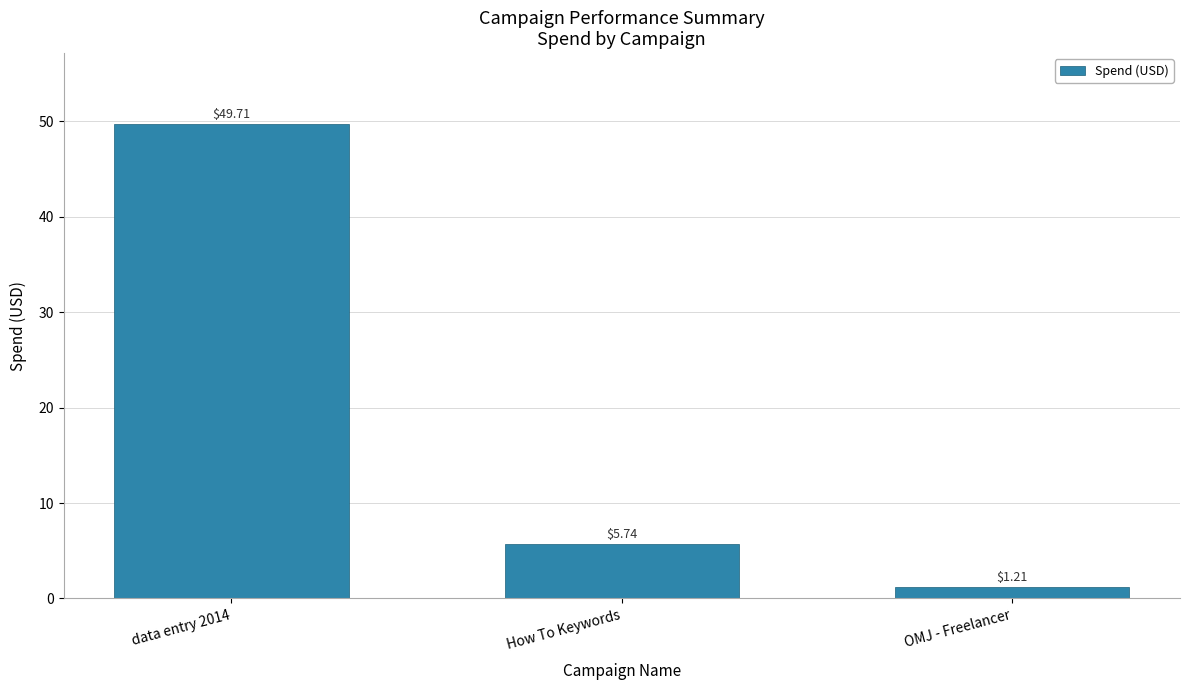

Which category has the lowest value across all series?

OMJ - Freelancer